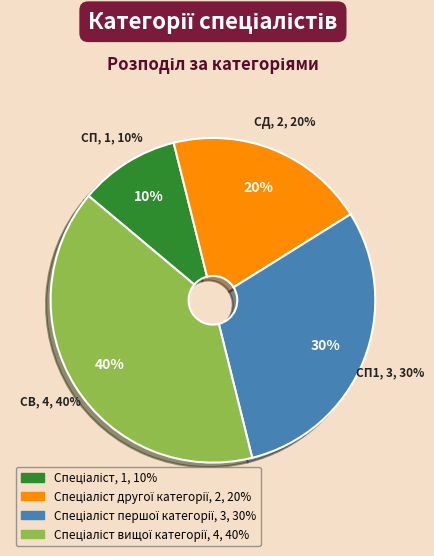

Which category has the smallest portion of the pie?

Спеціаліст